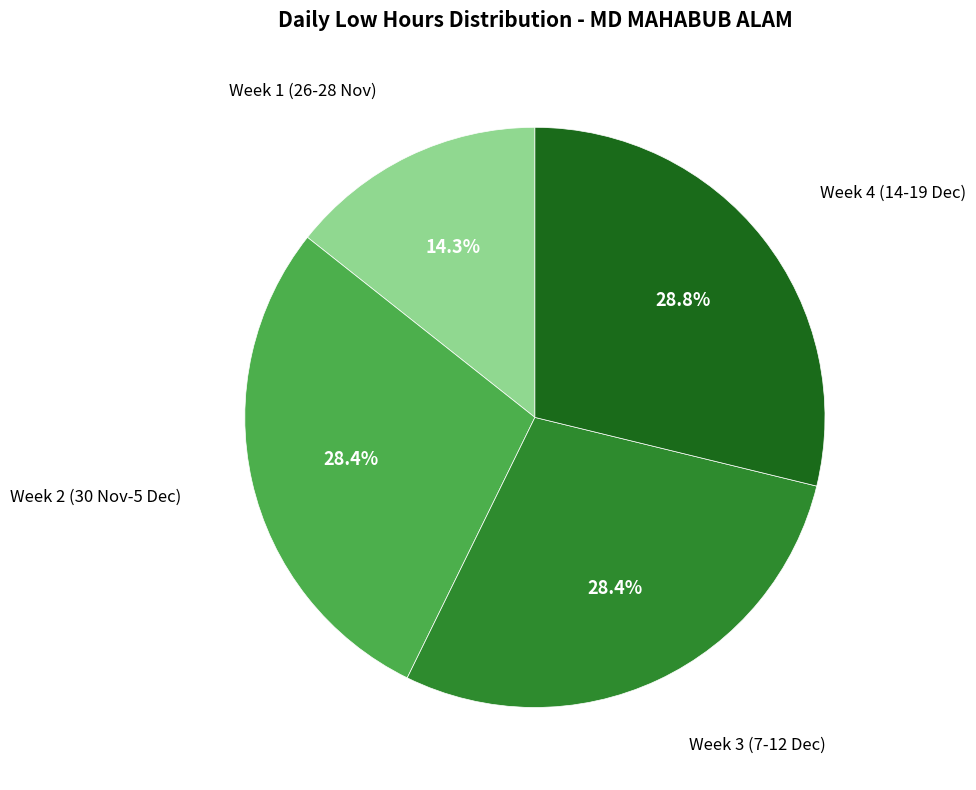

Does any single category account for the majority?

No